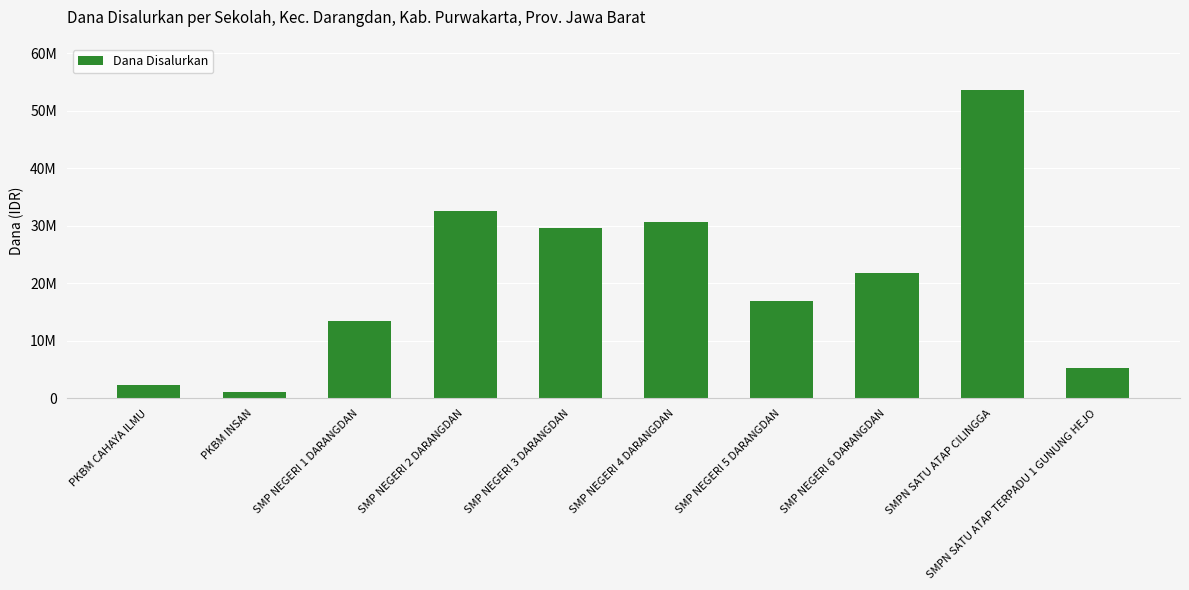

Which category has the lowest value across all series?

PKBM INSAN